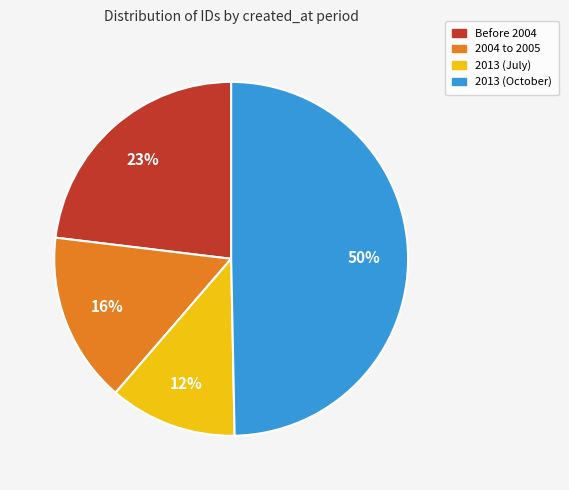

Is there a majority slice in this chart?

No